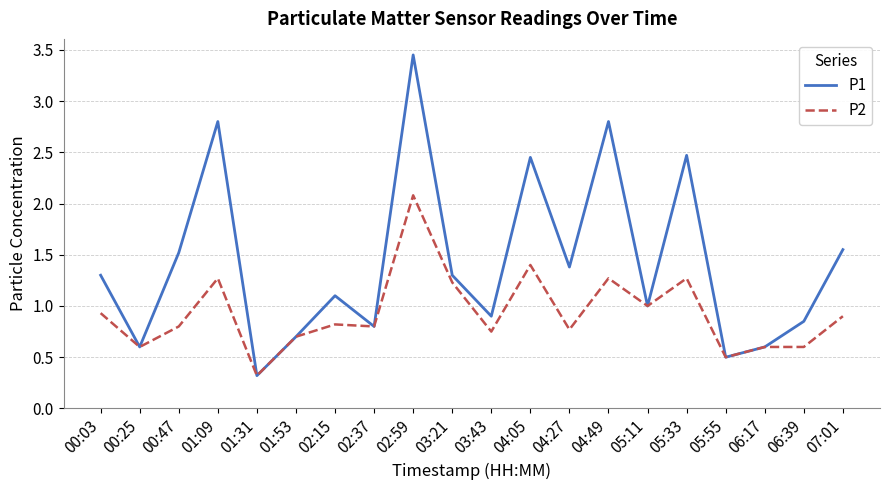

How many lines are shown in the chart?

2